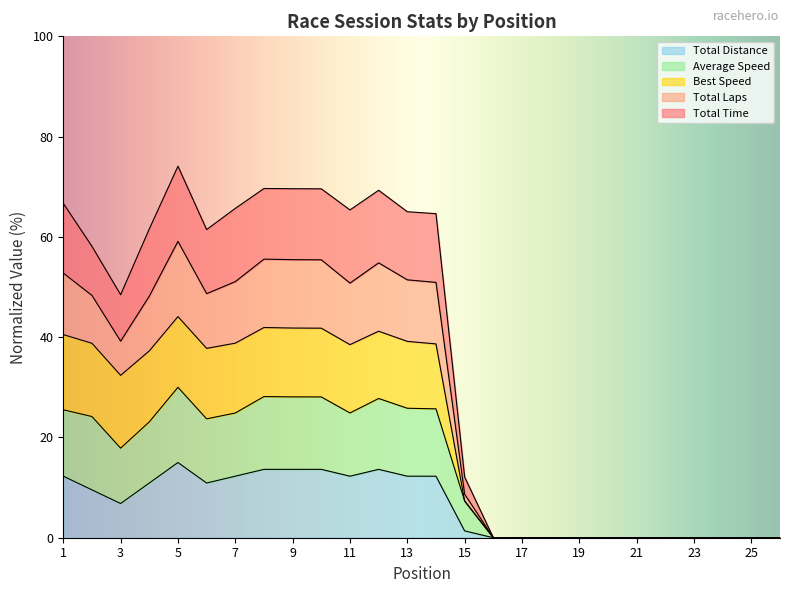

Rank the categories by Total Laps value from highest to lowest.

5, 8, 9, 10, 12, 1, 7, 11, 13, 14, 4, 6, 2, 3, 15, 16, 17, 18, 19, 20, 21, 22, 23, 24, 25, 26